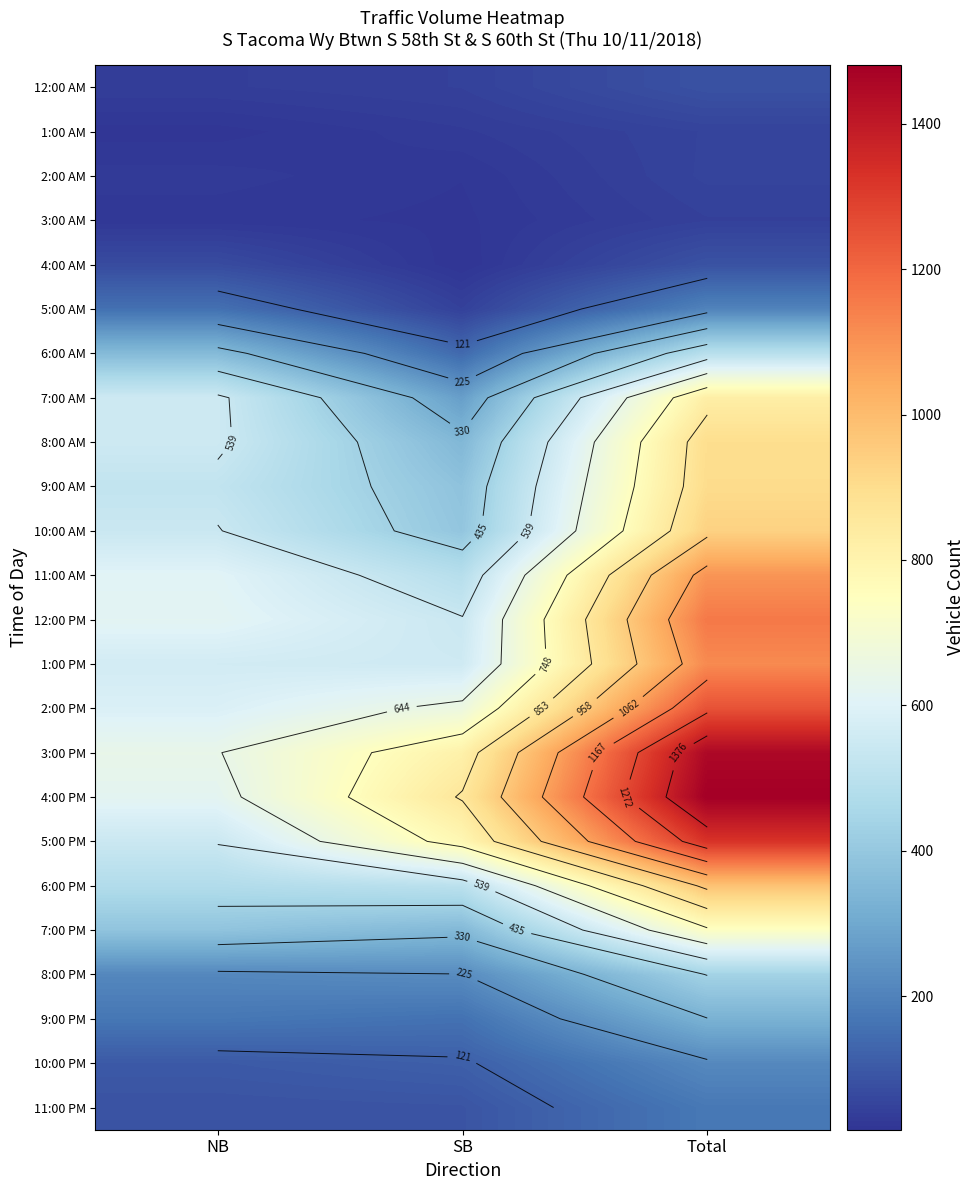

True or false: 5:00 PM has a value of 582 at Total.

False